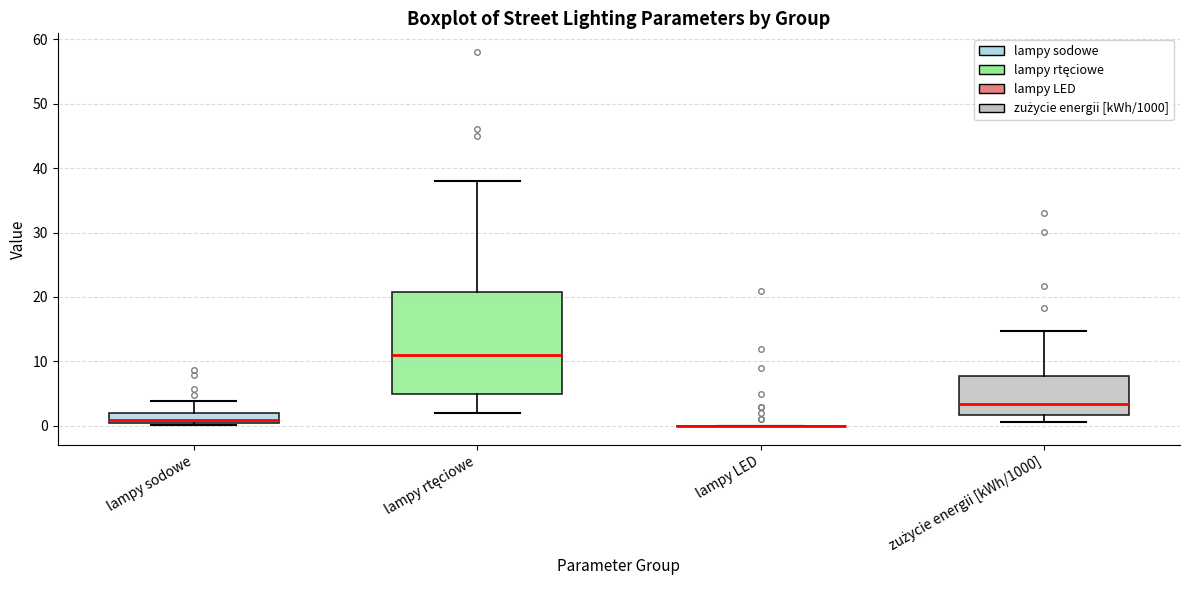

Where does the median line of the box for zużycie energii [kWh/1000] sit on the y-axis? The values are not printed on the chart, so give them approximately, as read against the axis.

3